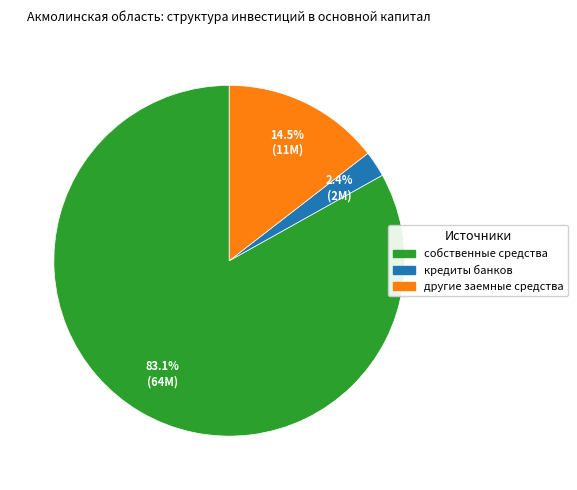

How many segments does this pie chart have?

3